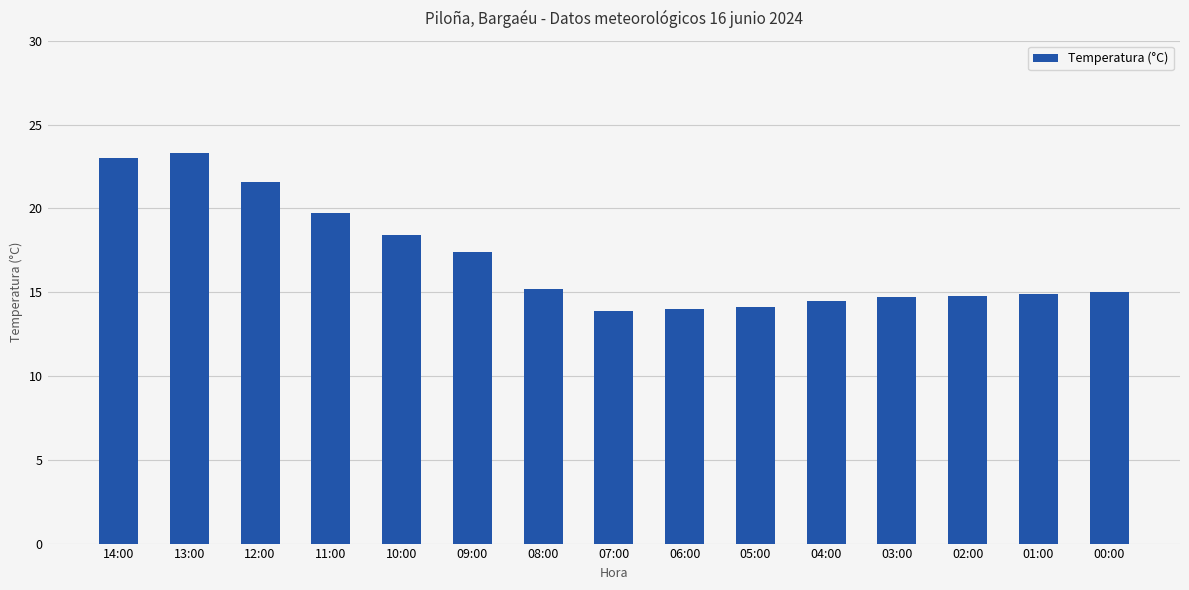

What is the maximum value shown in the chart?

23.3